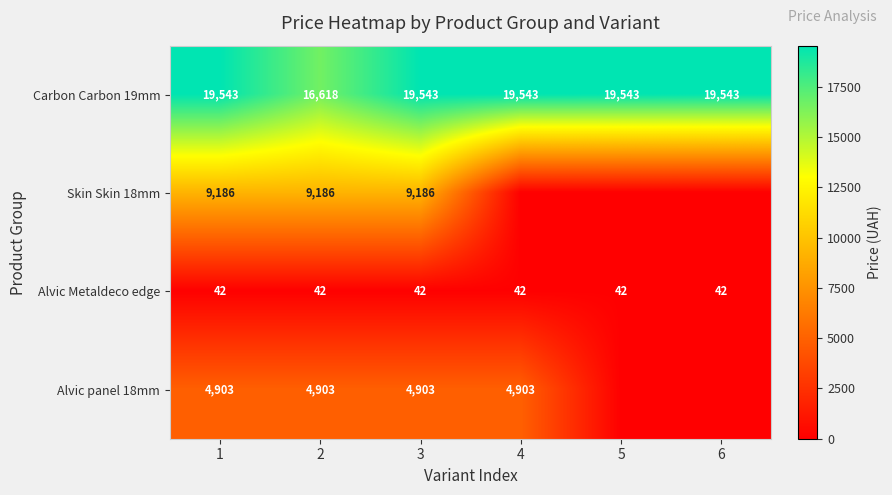

What is the spread (max minus min) of values at 1?

19501